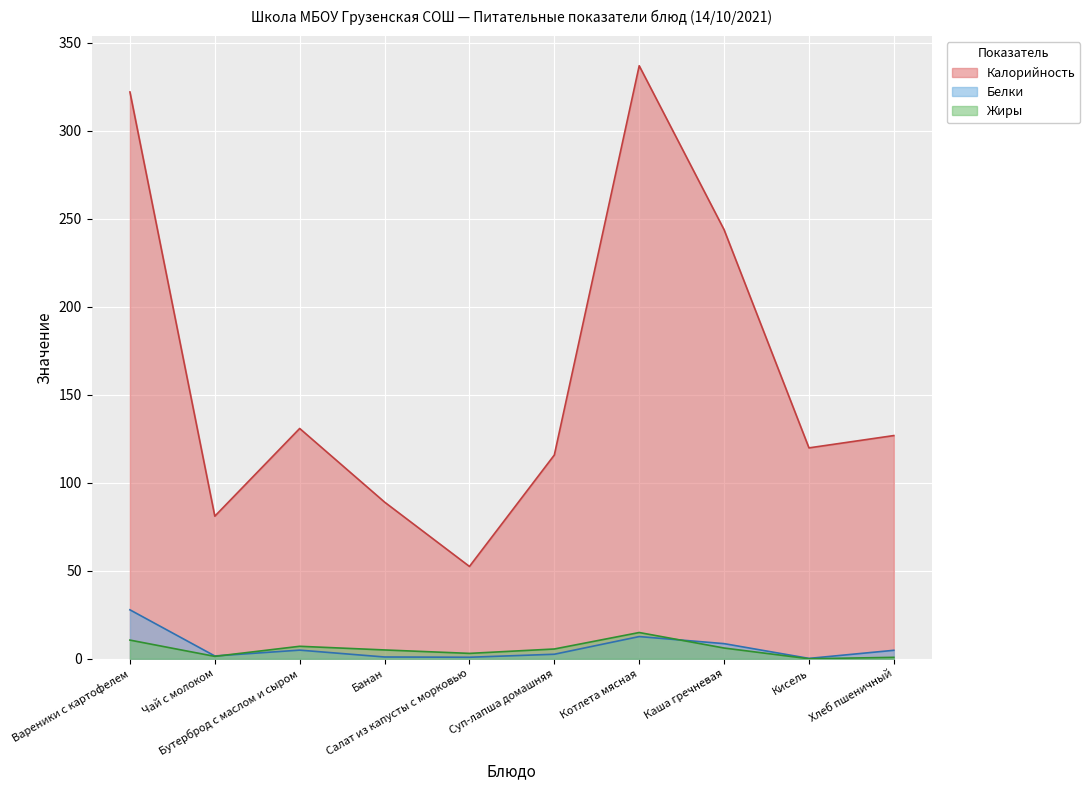

The Калорийность series shows 89.0 at Банан. True or false?

True